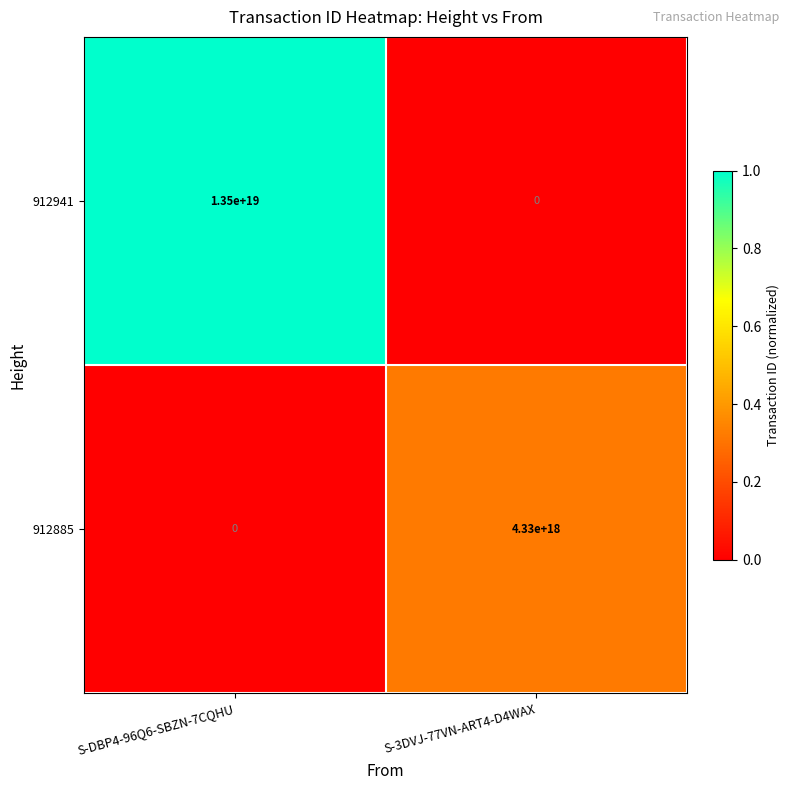

At which category does the chart reach its peak across all series?

S-DBP4-96Q6-SBZN-7CQHU